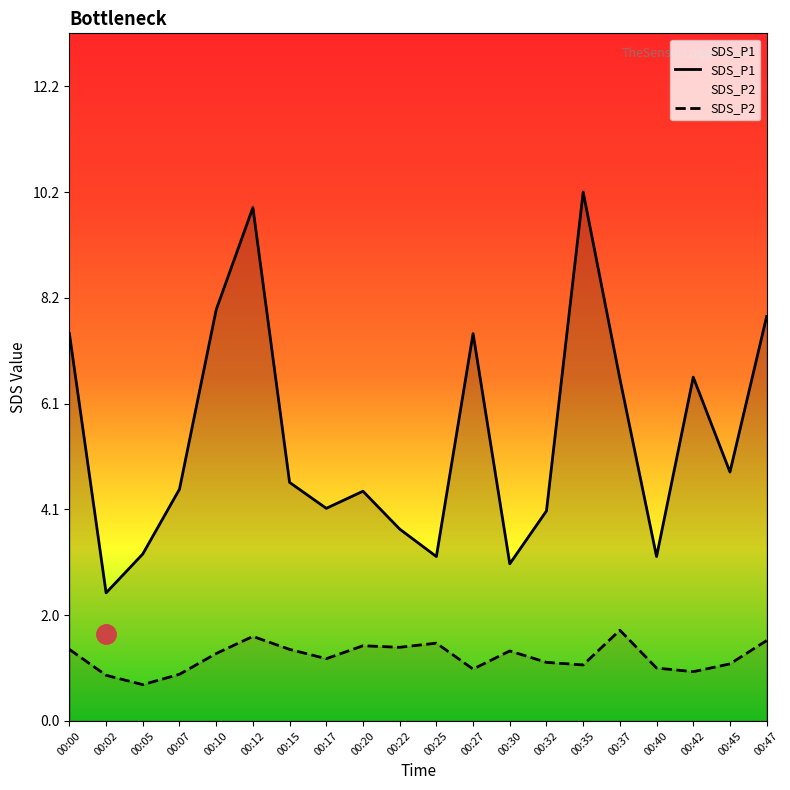

What is the approximate value of SDS_P2 at 00:22?

1.4